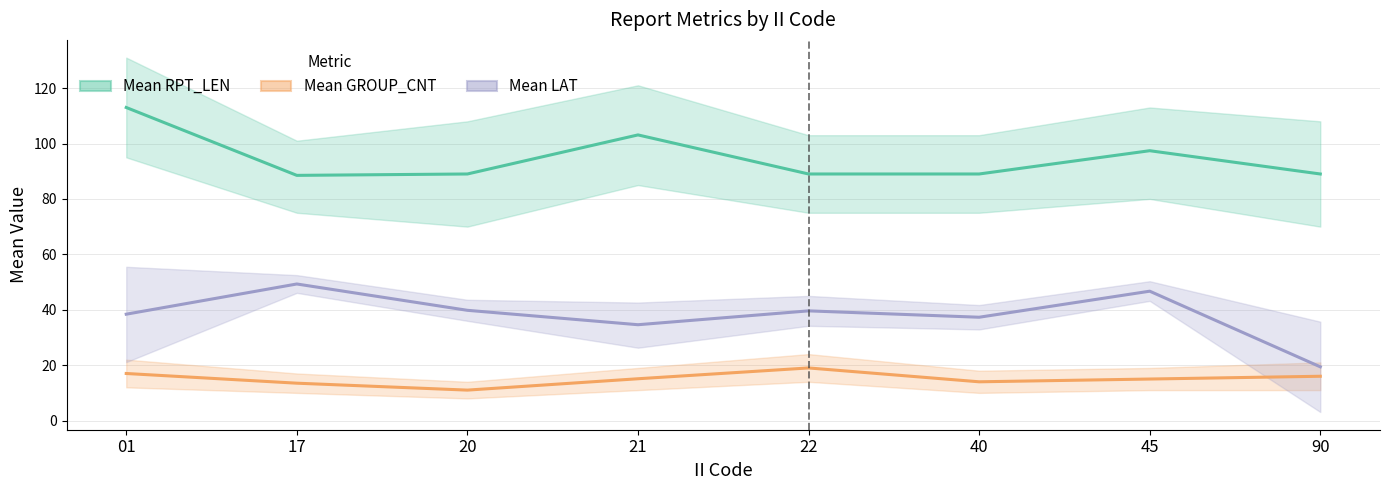

Between 21 and 40, which is larger?

21